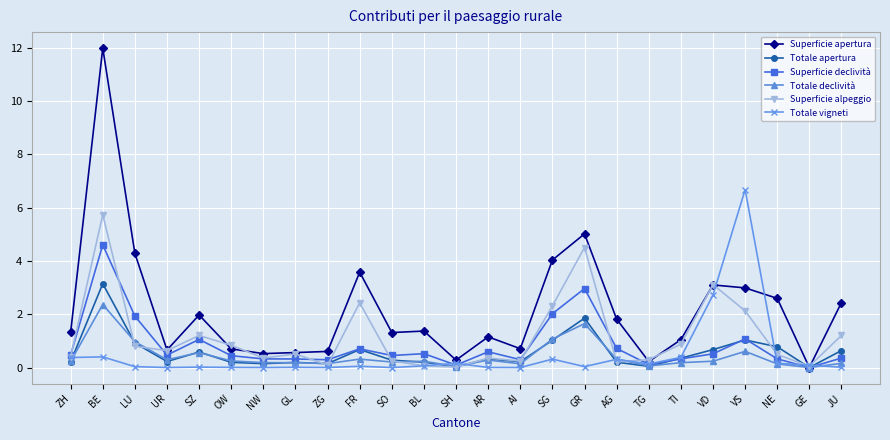

The Totale vigneti series shows 0.0 at NW. True or false?

True